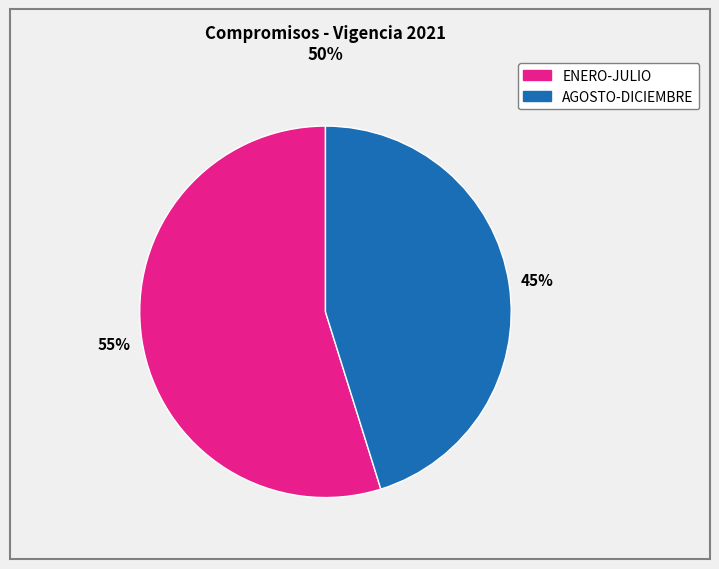

To the nearest percent, what is the difference between the largest and smallest slice percentages?

10%